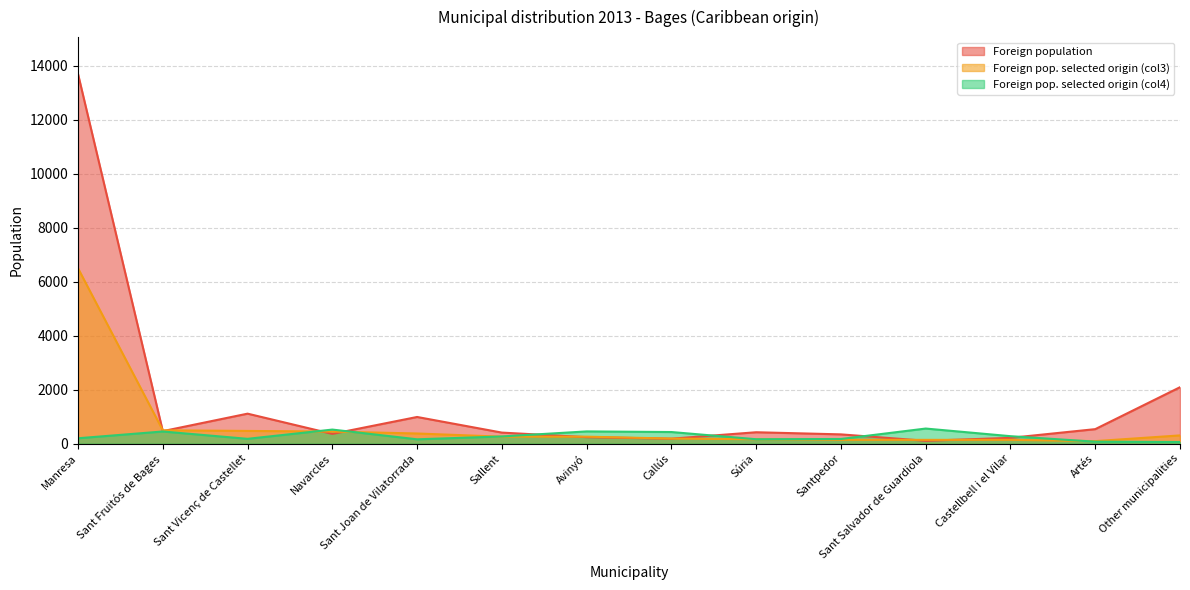

What is the difference between the highest and lowest values at Castellbell i el Vilar?

136